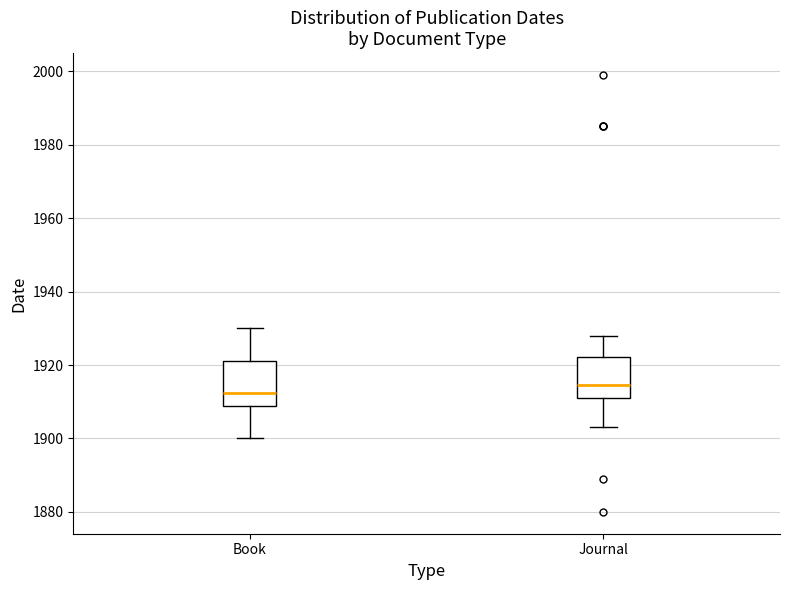

Reading left to right, read every box against the y-axis: the position of its median line, the range the box covers, and the ends of its whiskers. The values are not printed on the chart, so give them approximately, as read against the axis.

Book: median 1912, box 1908 to 1922, whiskers 1900 to 1930
Journal: median 1914, box 1912 to 1922, whiskers 1904 to 1928